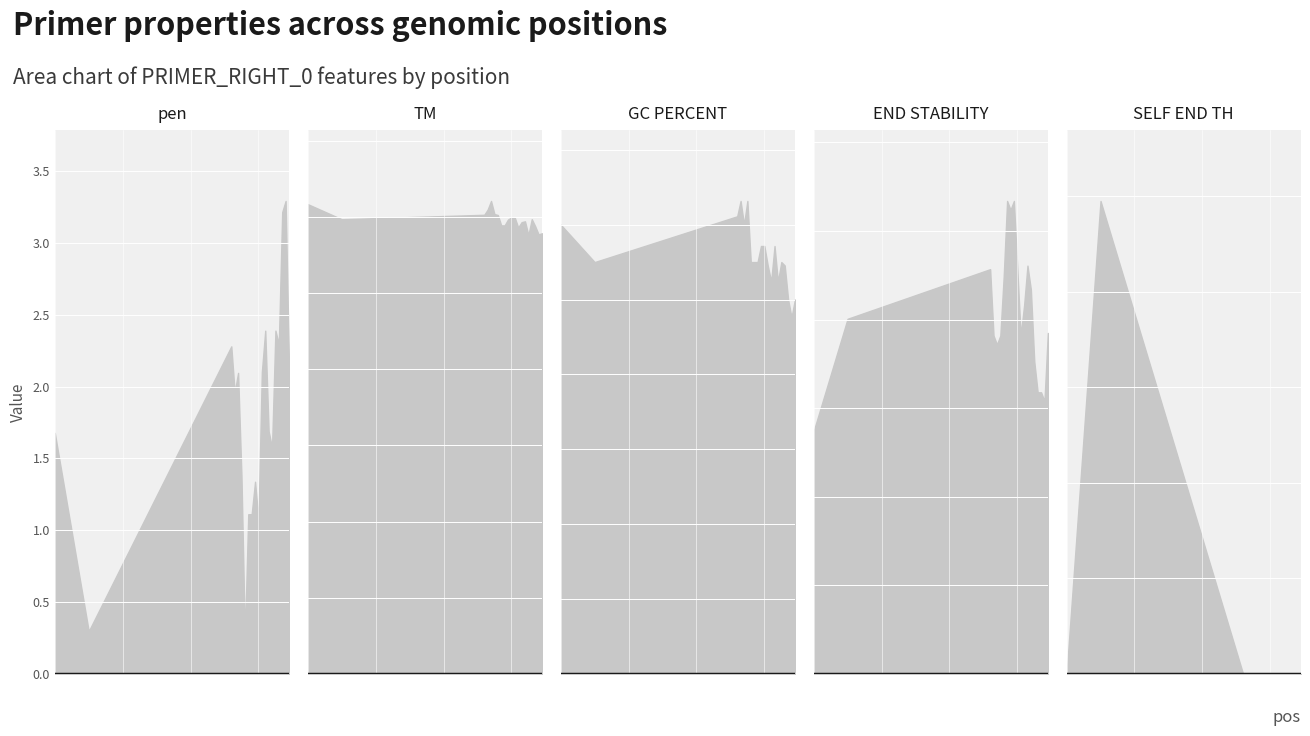

How many lines are shown in the chart?

5